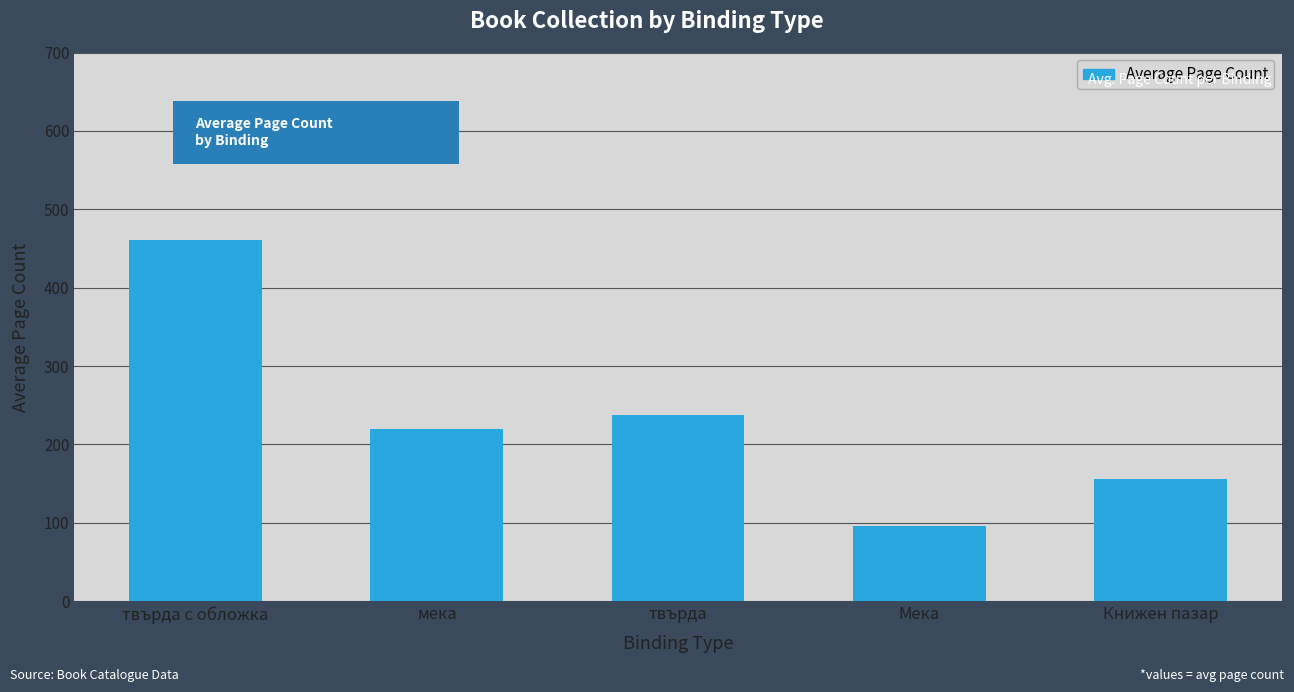

What is the value of the 4th bar from the left?

96.0